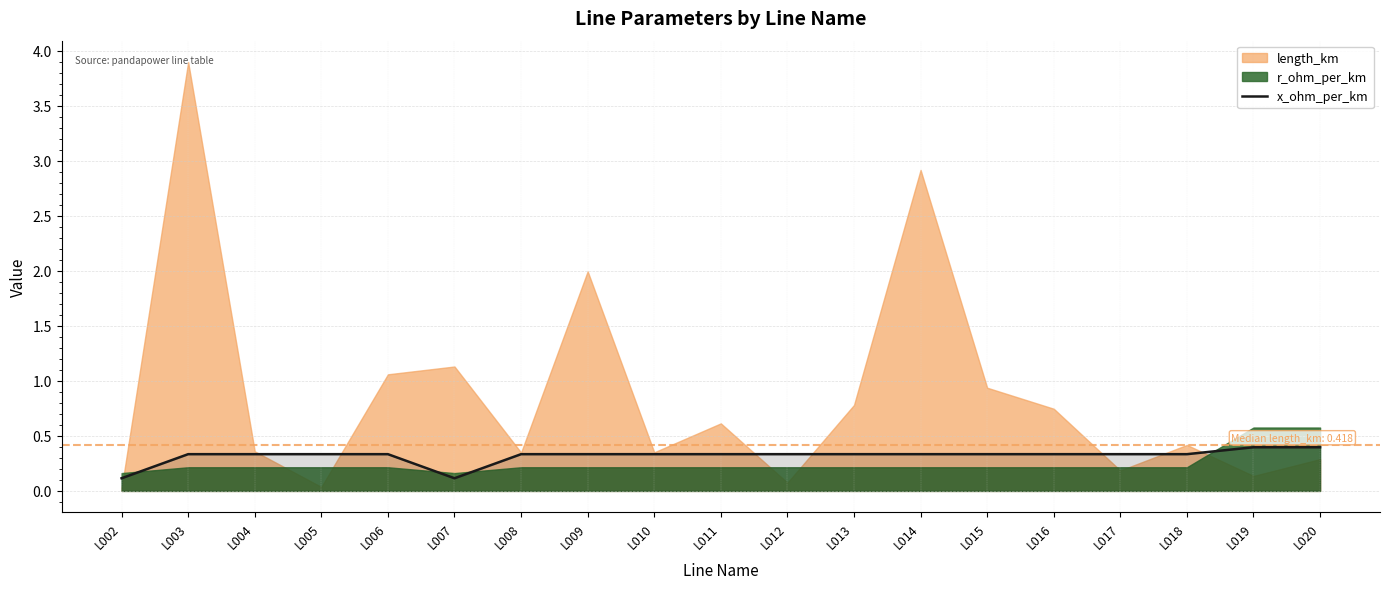

Is it true that x_ohm_per_km equals 0.2 at L013?

False